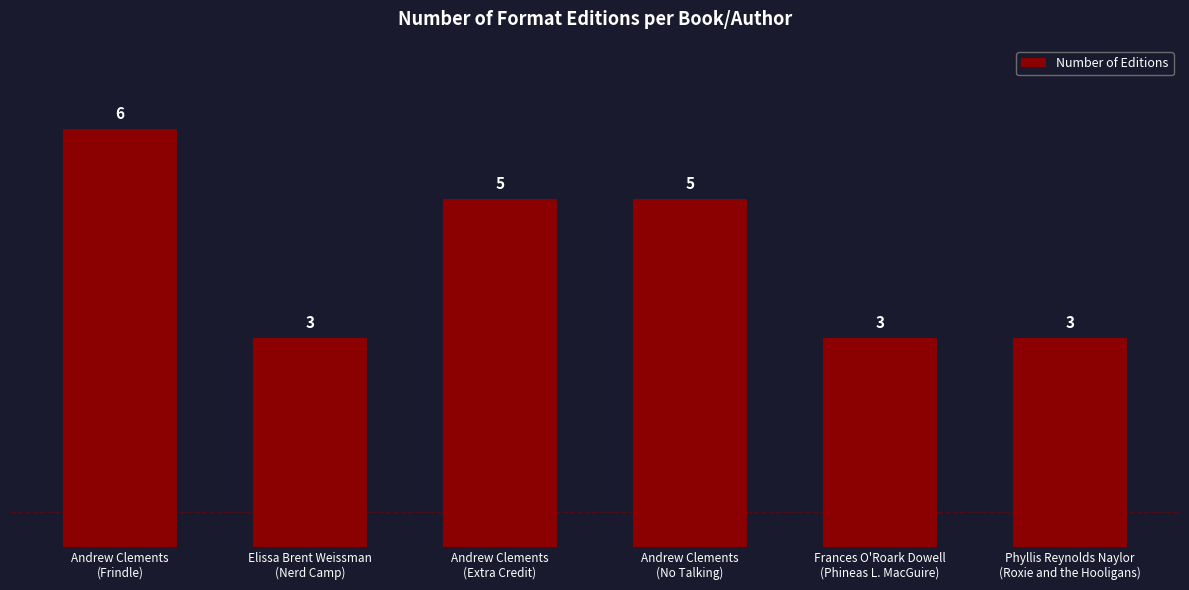

What is the average value?

4